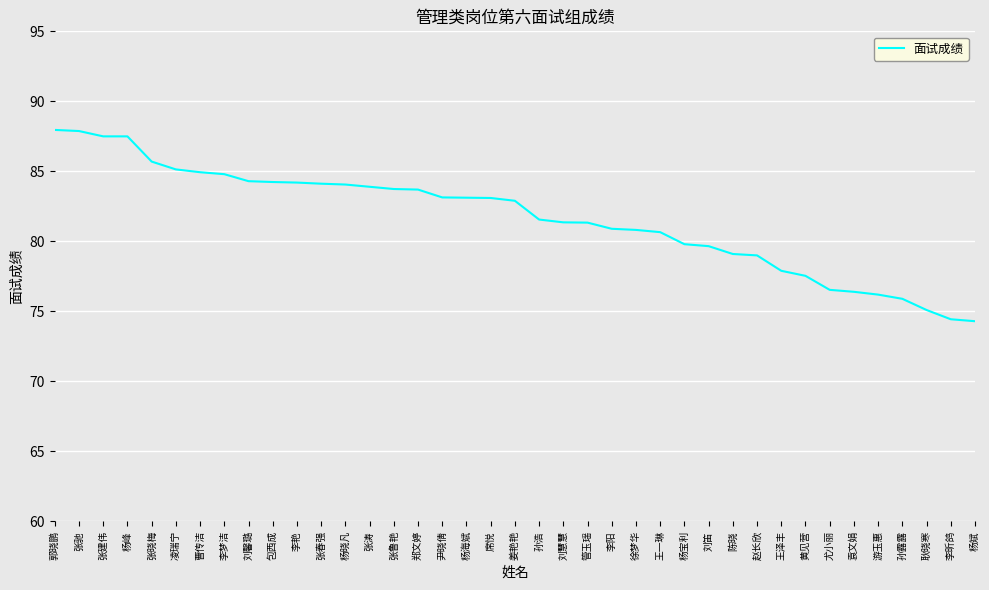

How many values are below 82?

19